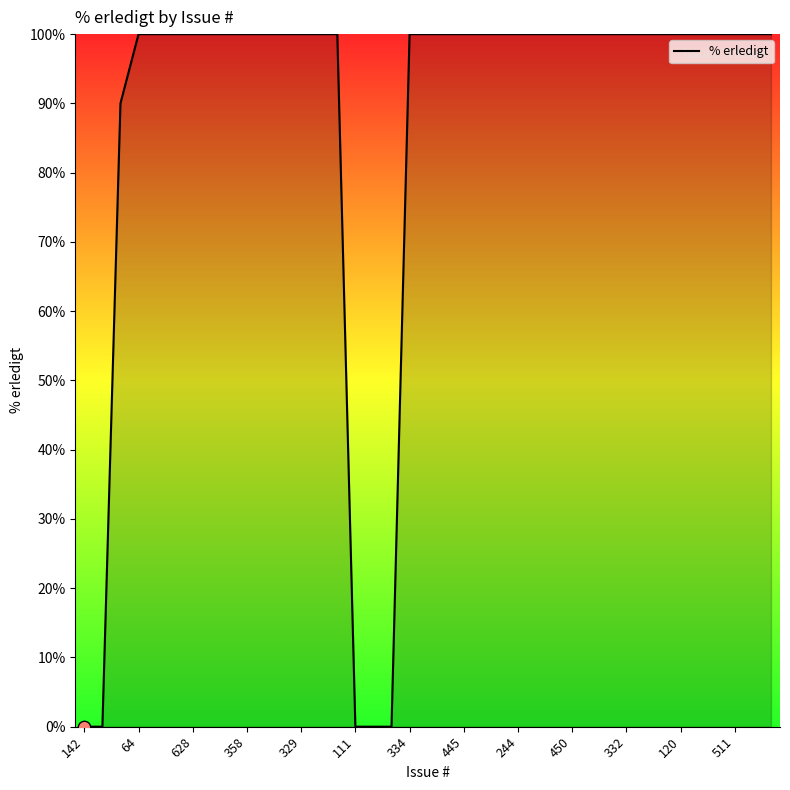

What is the maximum value shown in the chart?

100